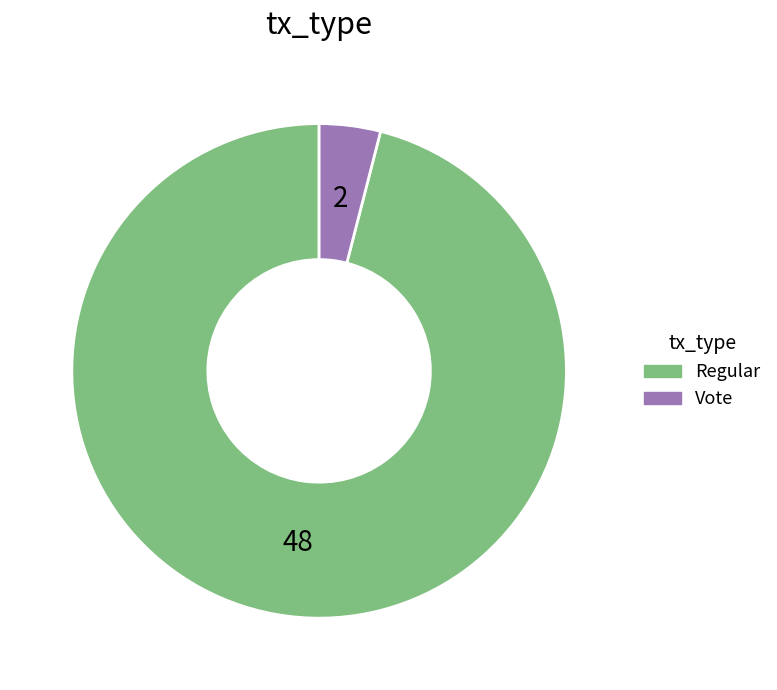

What is the majority slice?

Regular